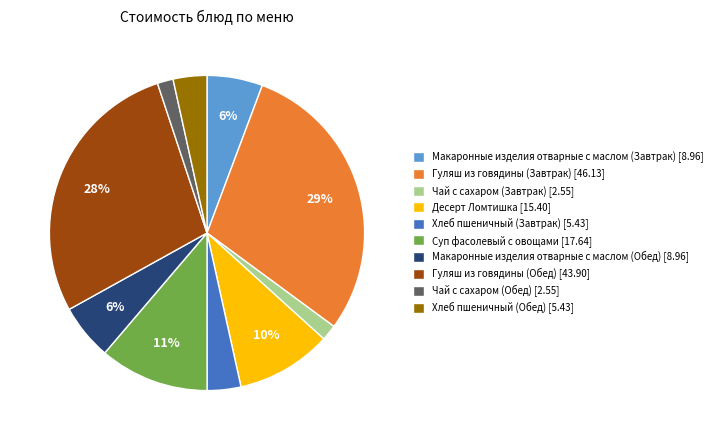

What percentage is the Чай с сахаром (Обед) slice, to the nearest percent?

2%